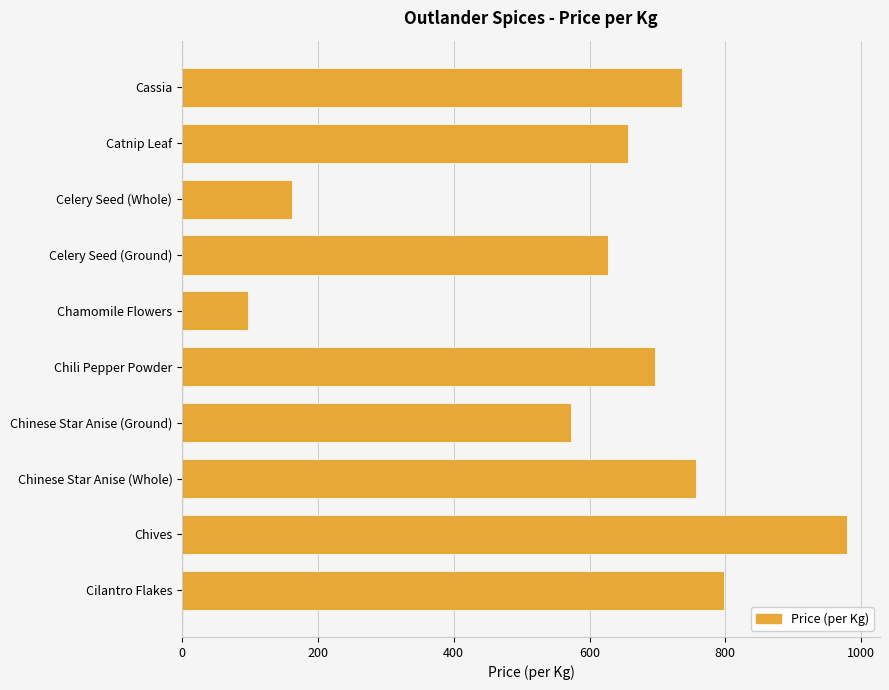

Rank the categories by value from lowest to highest.

Chamomile Flowers, Celery Seed (Whole), Chinese Star Anise (Ground), Celery Seed (Ground), Catnip Leaf, Chili Pepper Powder, Cassia, Chinese Star Anise (Whole), Cilantro Flakes, Chives